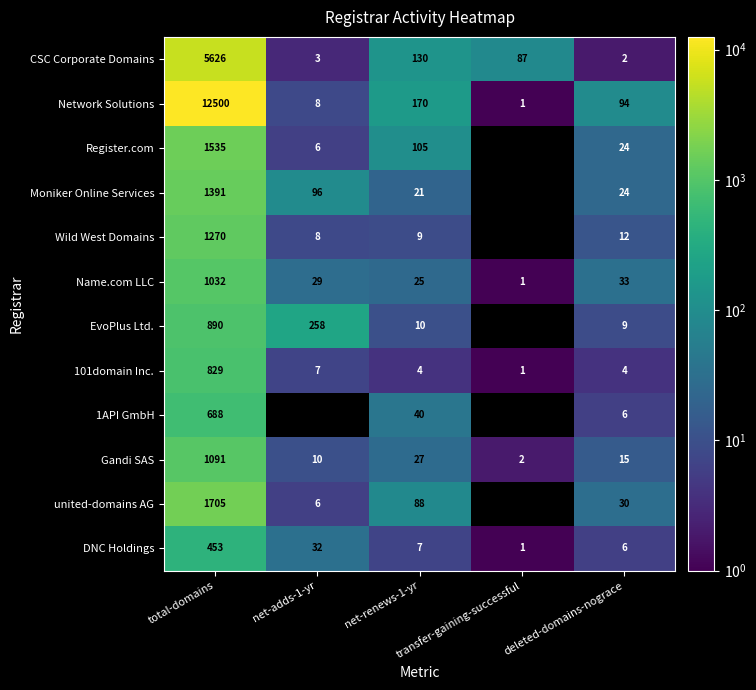

What is the highest value of the DNC Holdings series?

453